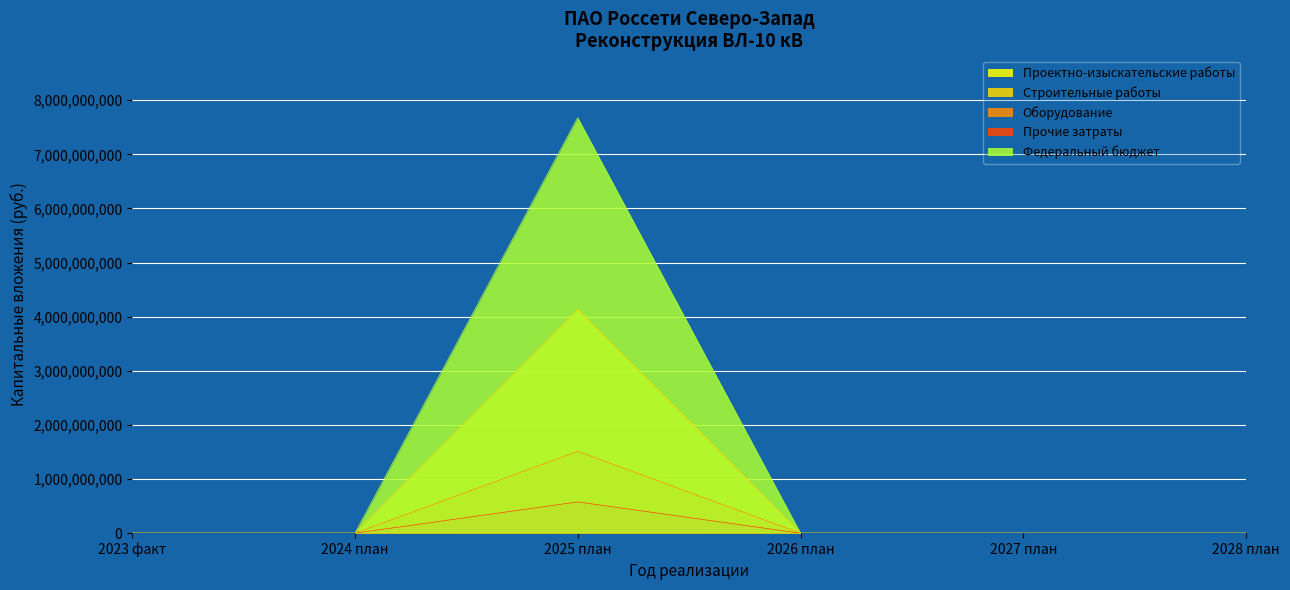

True or false: Проектно-изыскательские работы has more than 1 points higher than both neighbors.

False